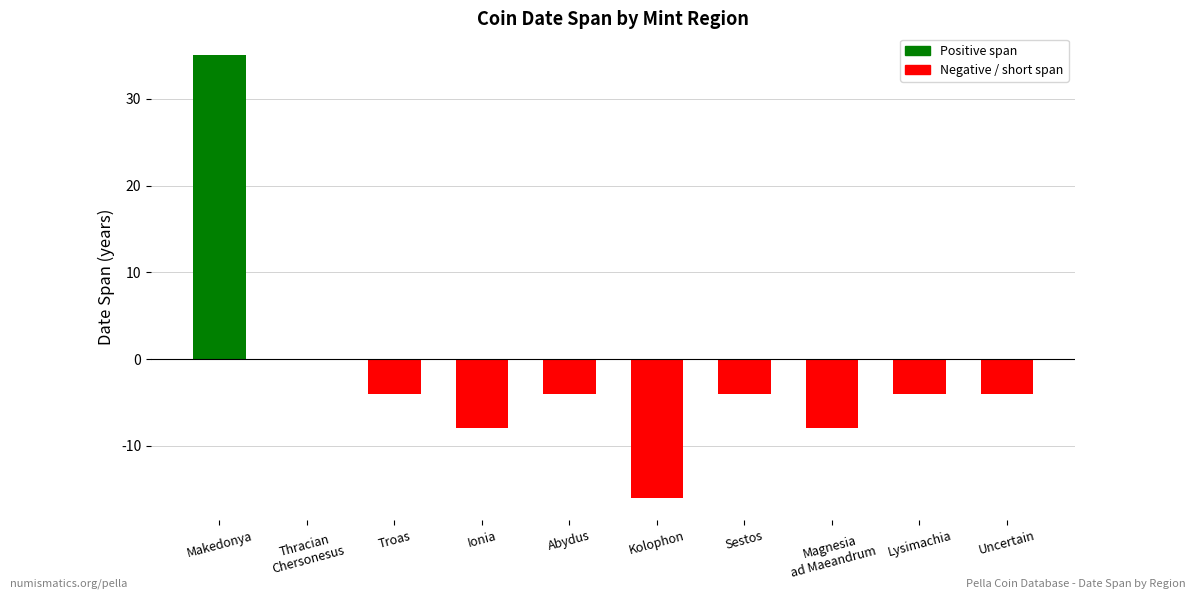

Are the bars grouped side by side (vs. stacked)?

No